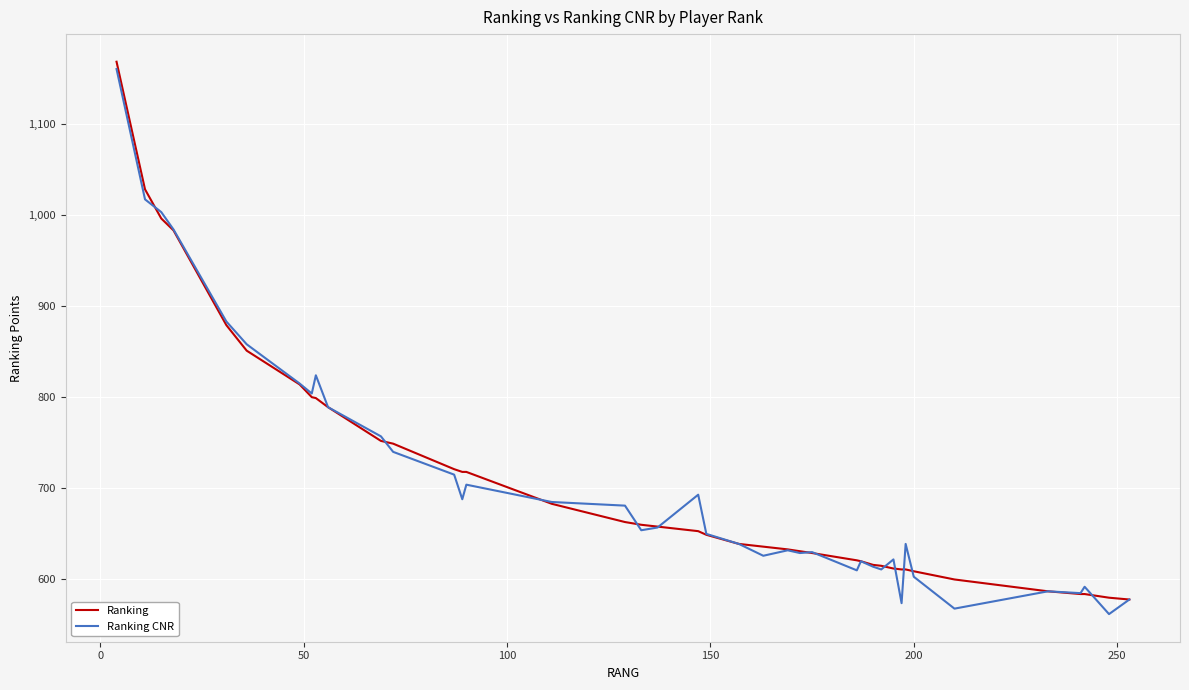

What is the lowest value of the Ranking CNR series?

562